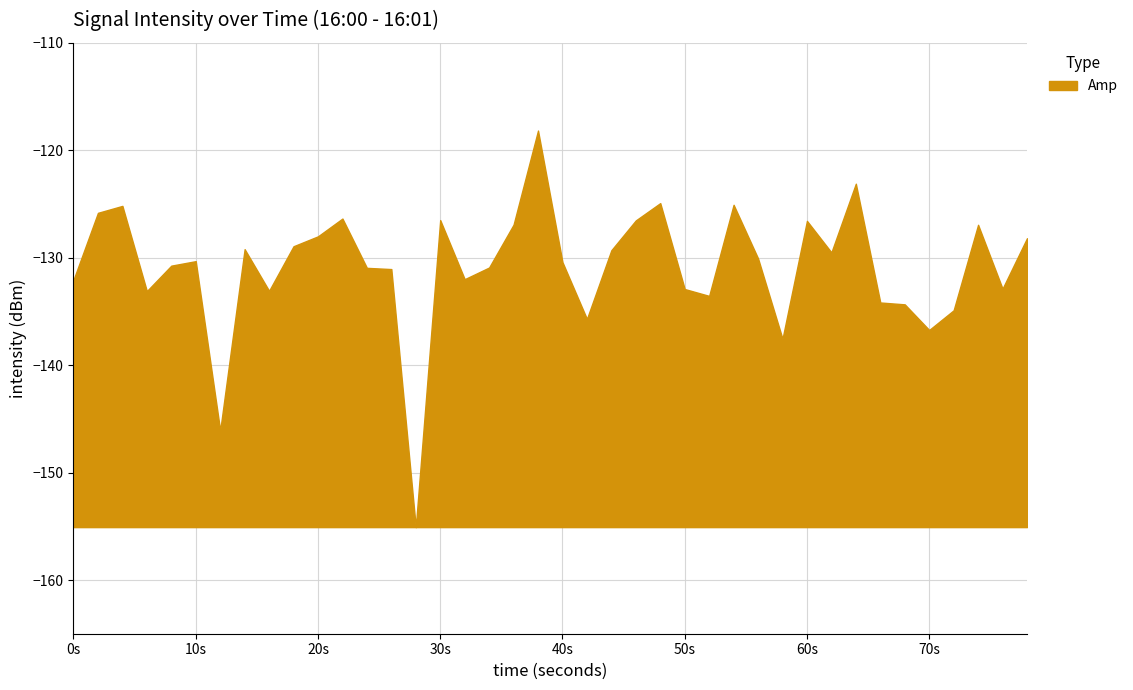

What is the sum of the values at 38 and 23?

-259.4